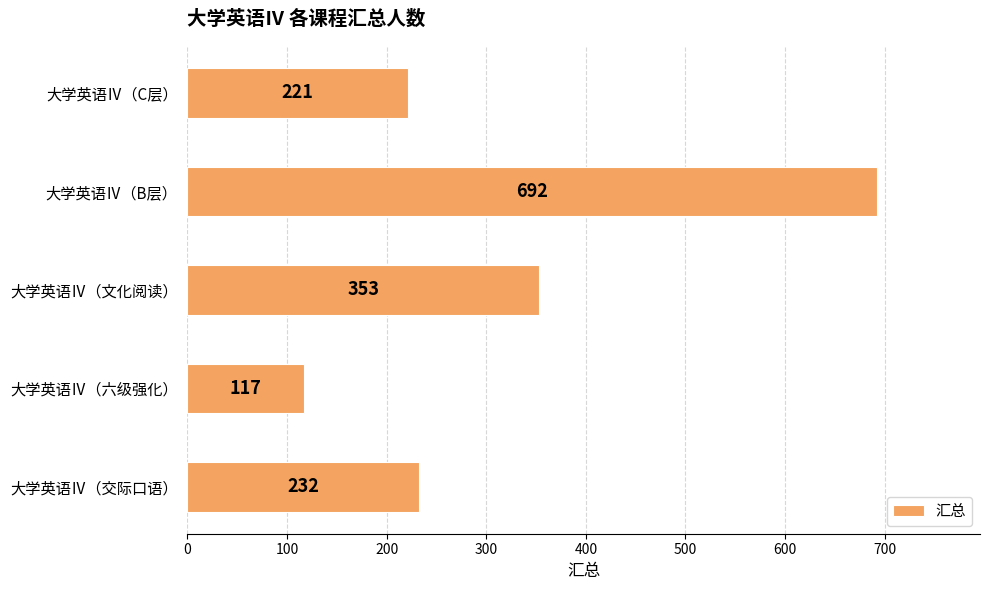

What is the change in value from 大学英语Ⅳ（文化阅读） to 大学英语Ⅳ（B层）?

+339